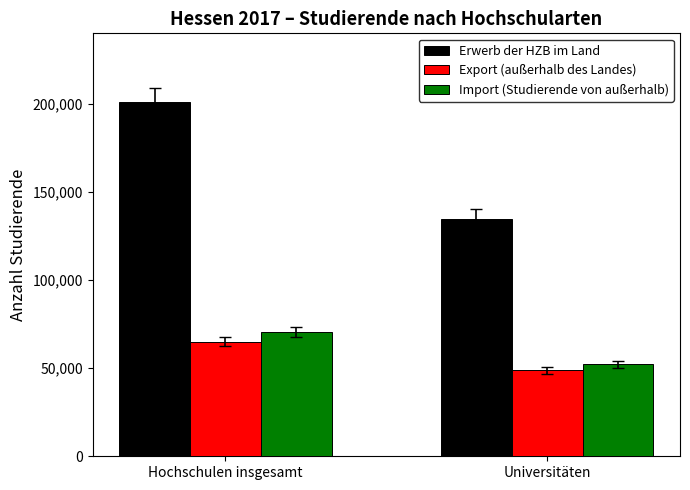

The value of Erwerb der HZB im Land at Hochschulen insgesamt is 312734. True or false?

False